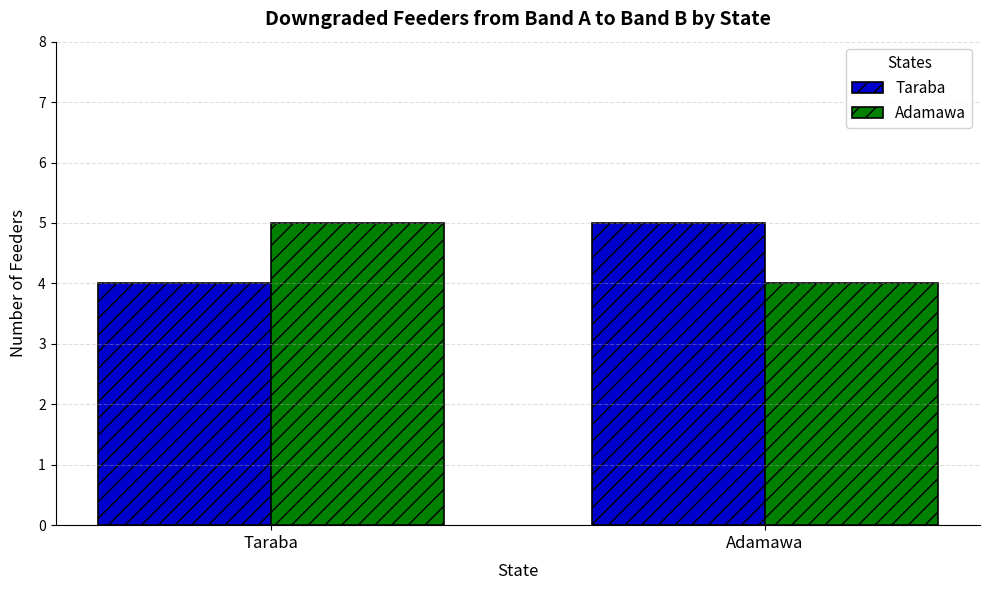

Is it true that Adamawa equals 3 at Taraba?

False